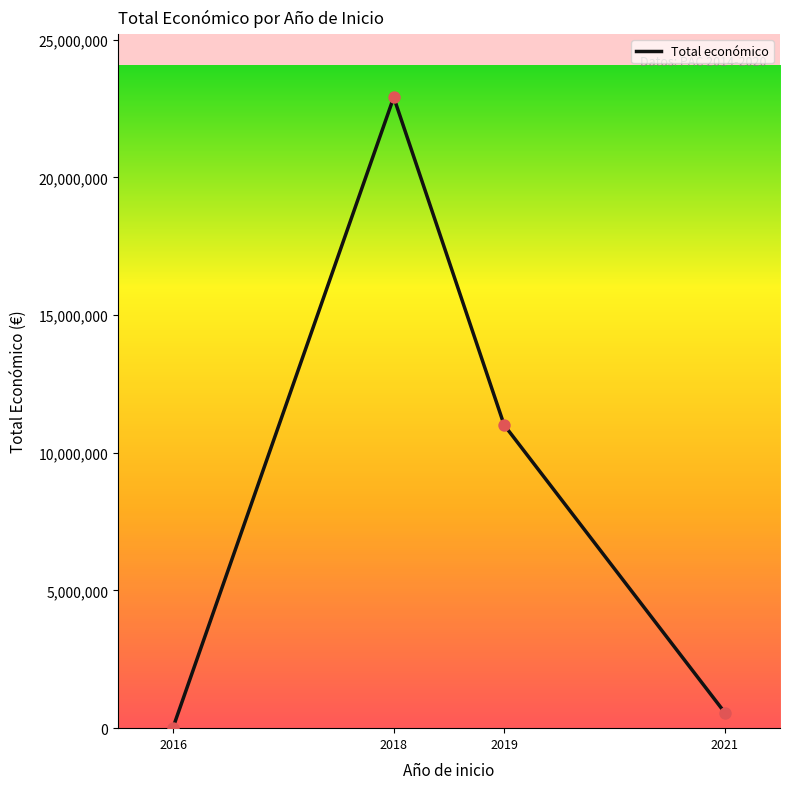

Between 2018 and 2016, which is larger?

2018